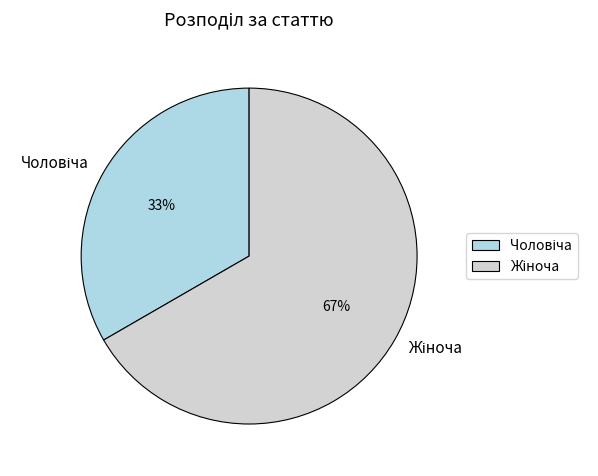

Is there a majority slice in this chart?

Yes